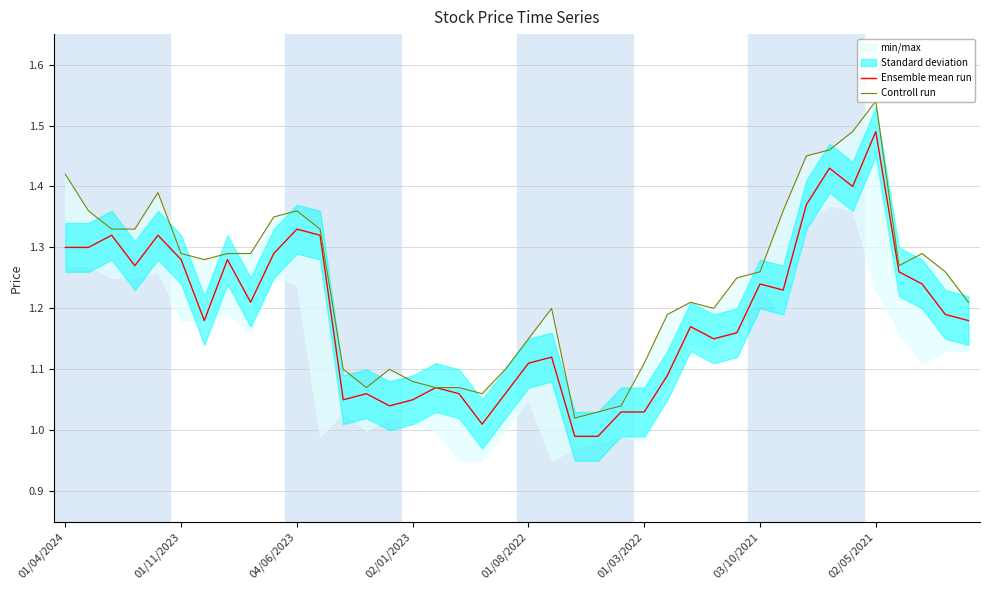

What value does the Ensemble mean run series have at 29?

1.2